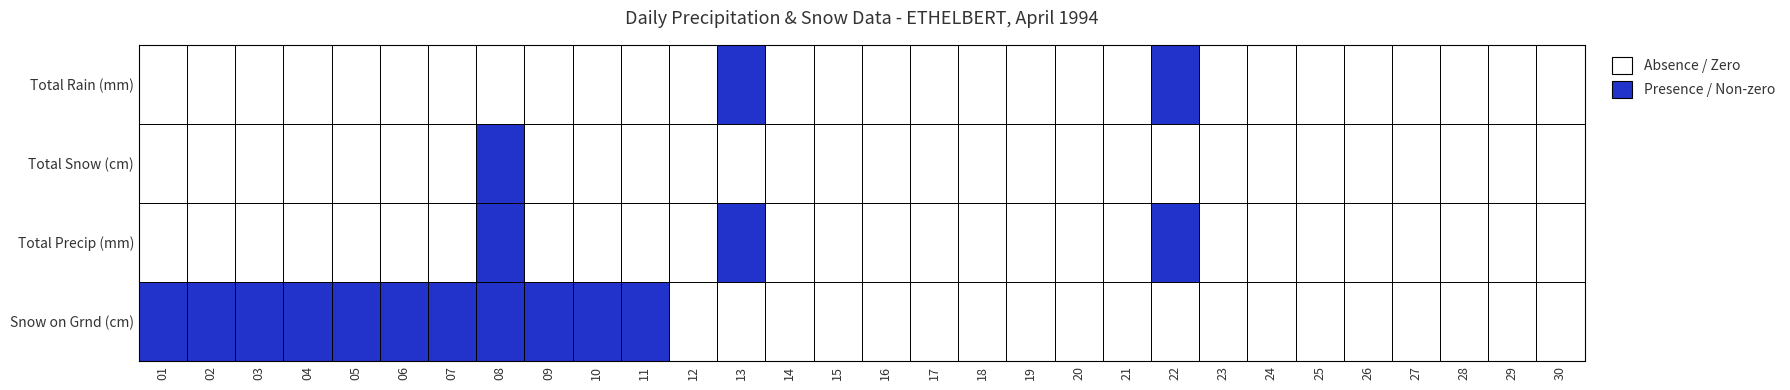

At which label does Total Rain (mm) reach its peak?

22